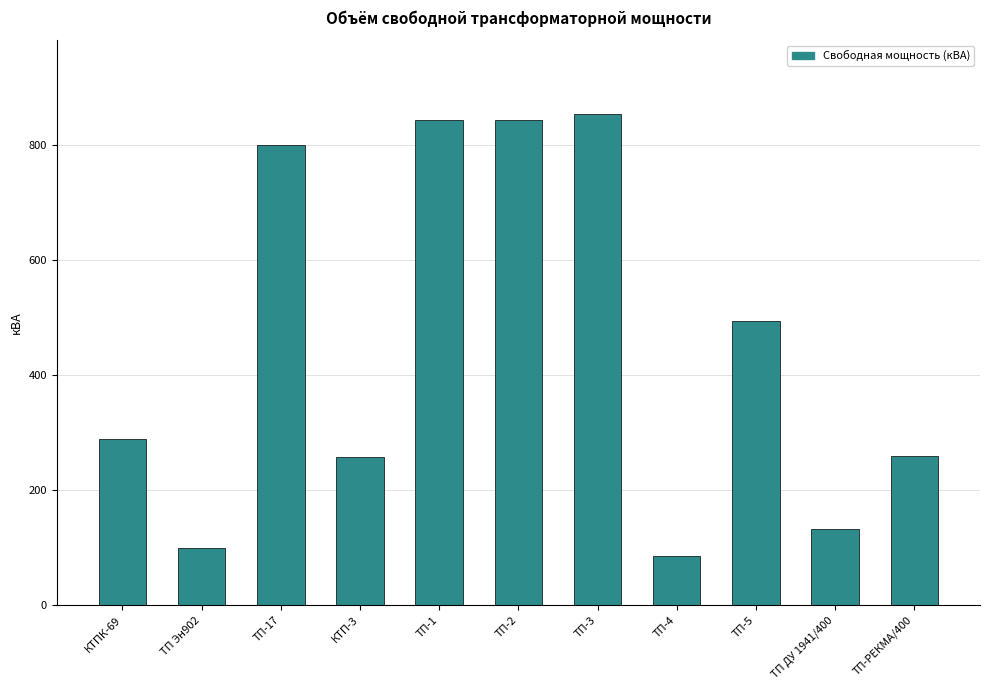

What is the label of the 8th bar from the right?

КТП-3